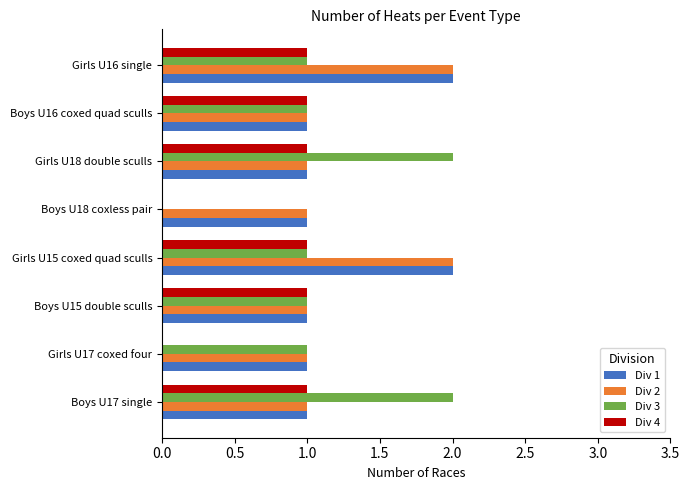

What is the total value across all series at Boys U15 double sculls?

4